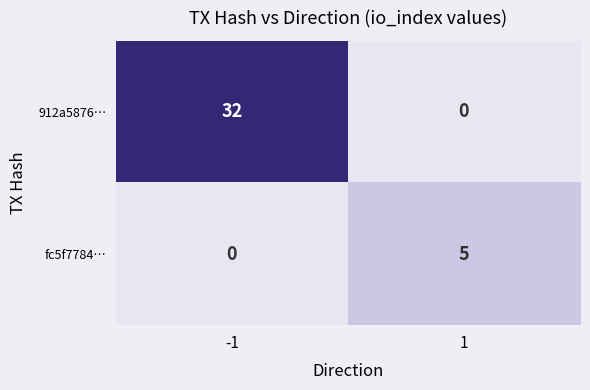

Reading left to right, what are all the values shown in this chart?

912a5876…: -1=32	1=0
fc5f7784…: -1=0	1=5